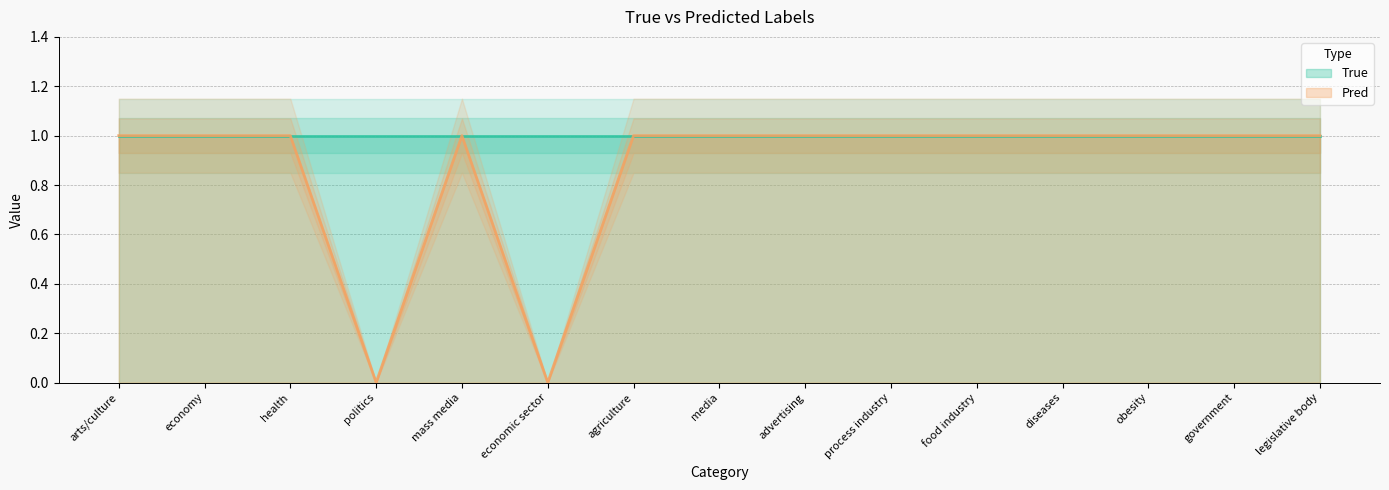

Between agriculture and health, which is larger?

agriculture